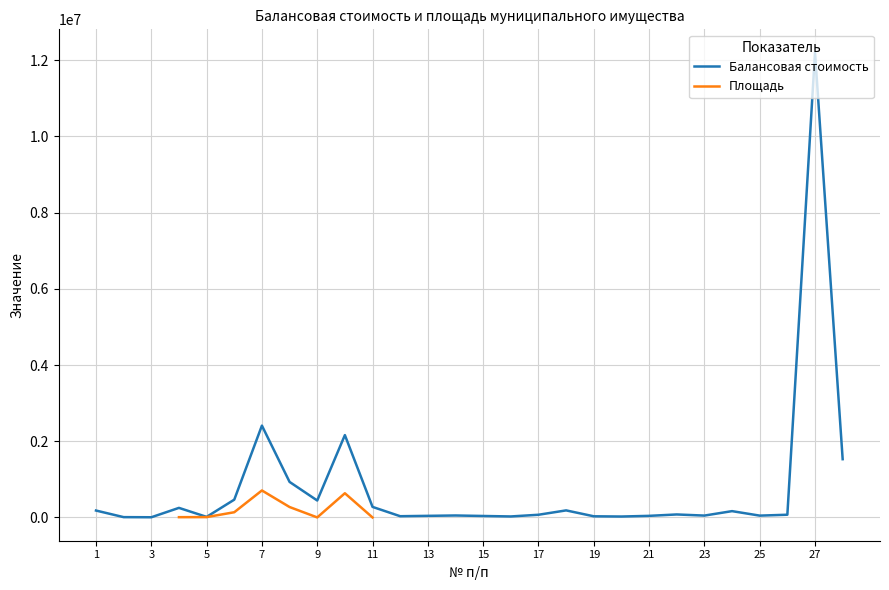

True or false: Балансовая стоимость has a value of 2314.8 at 3.

False